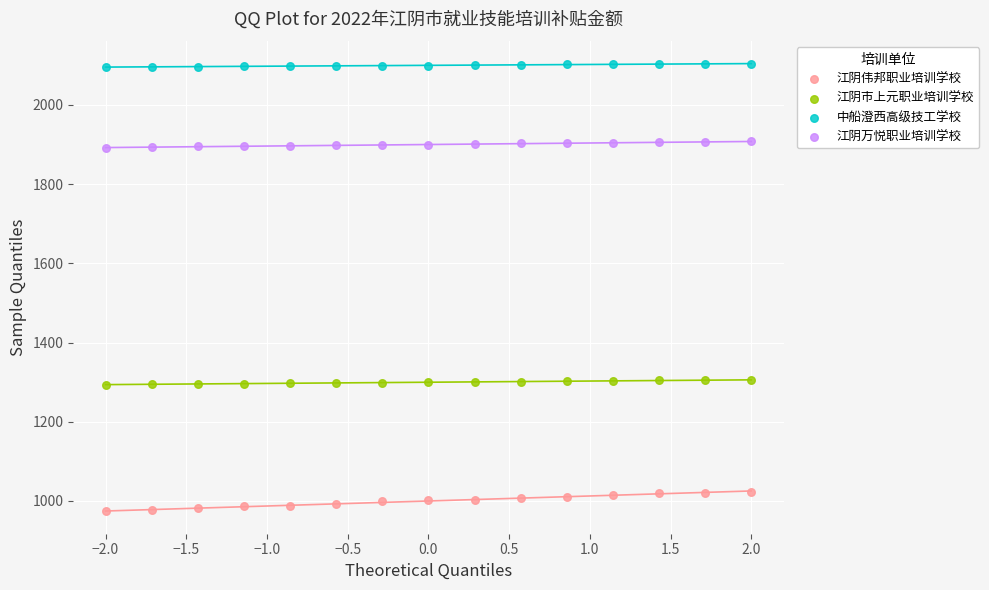

Which series reaches the maximum Y coordinate?

中船澄西高级技工学校